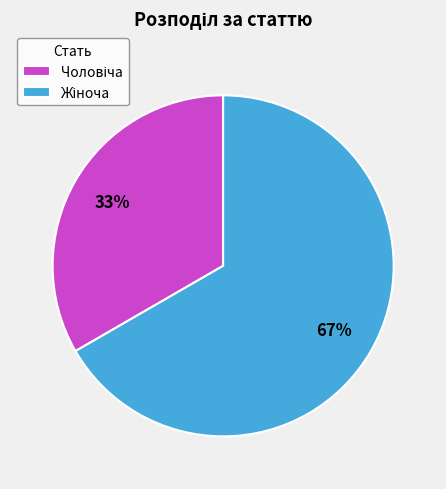

Does any single category account for the majority?

Yes